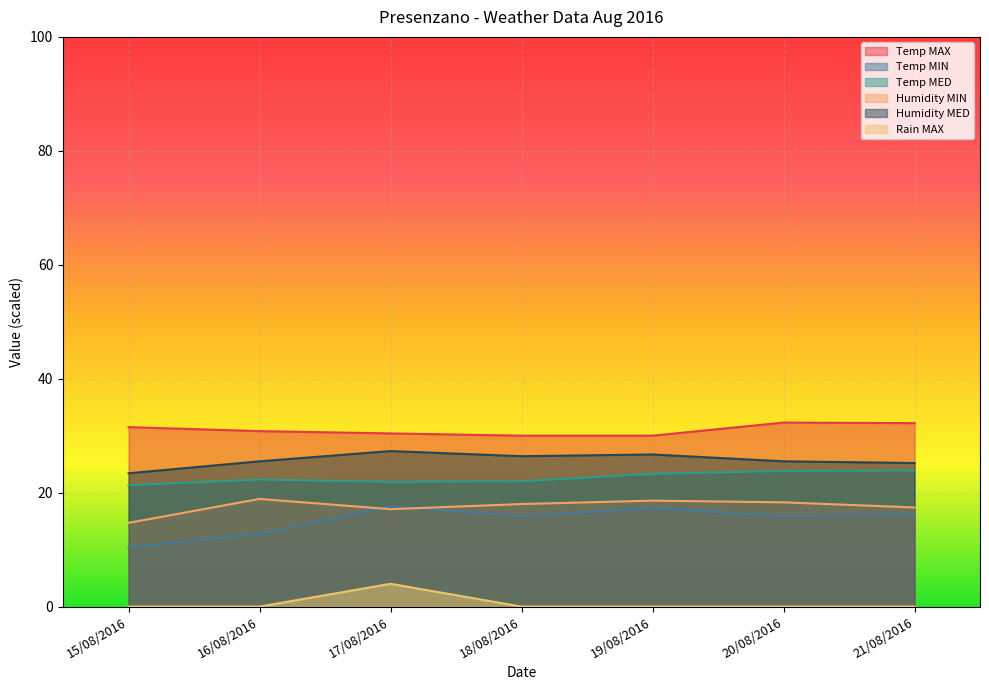

What is the total value across all series at 17/08/2016?

118.3